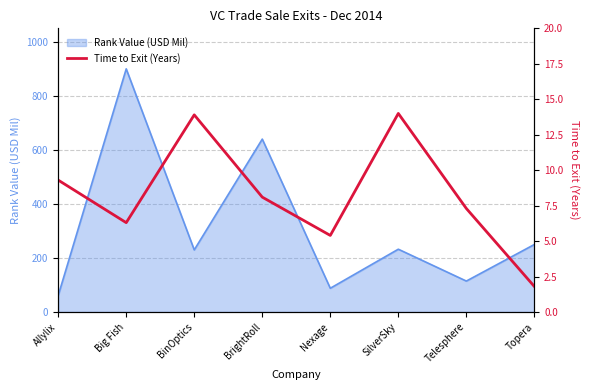

What is the label of the 8th point from the left?

Topera